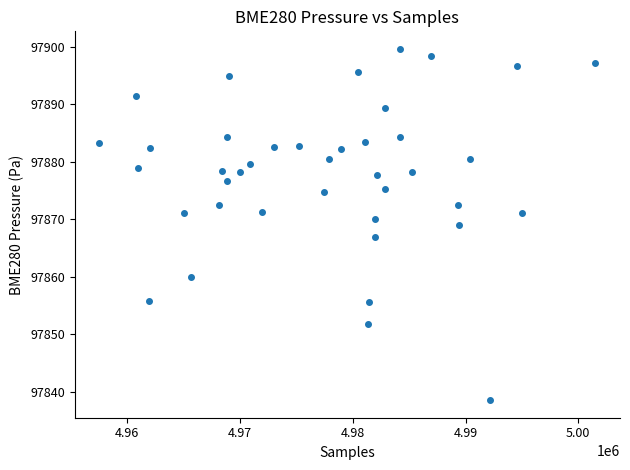

What is the range of X values (max minus min)?

43965.0